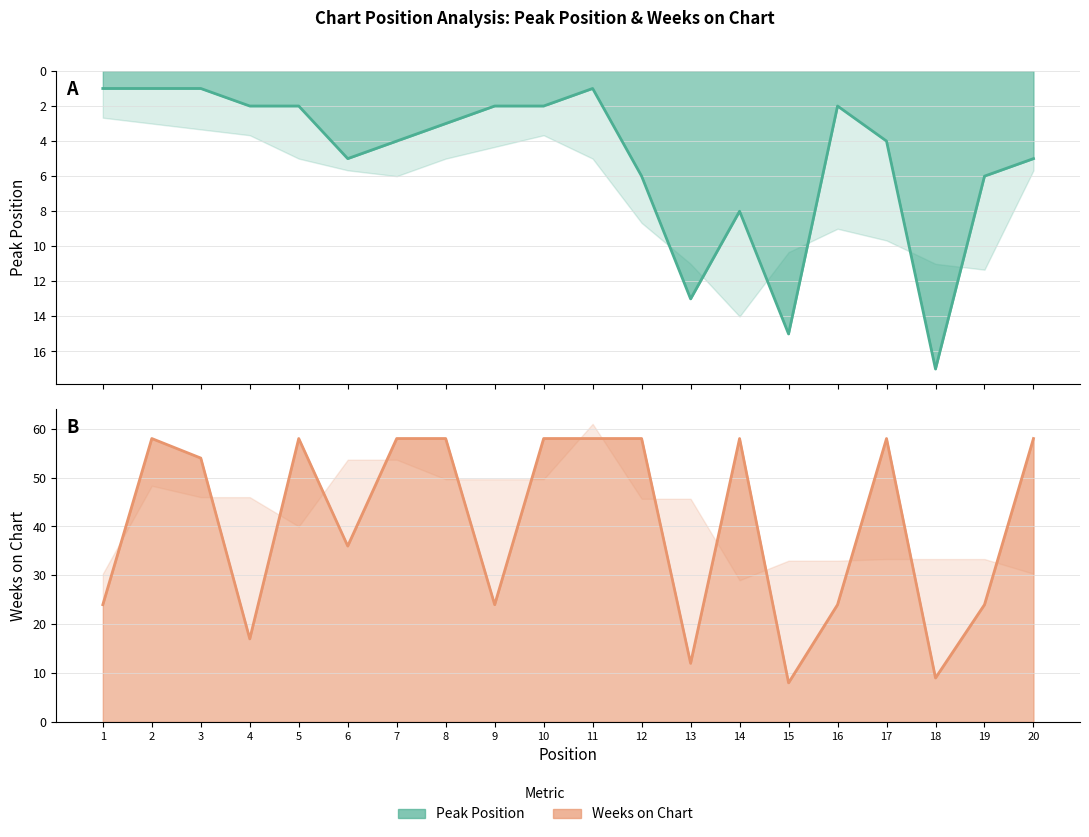

Which category has the highest value in the Weeks on Chart line series?

2